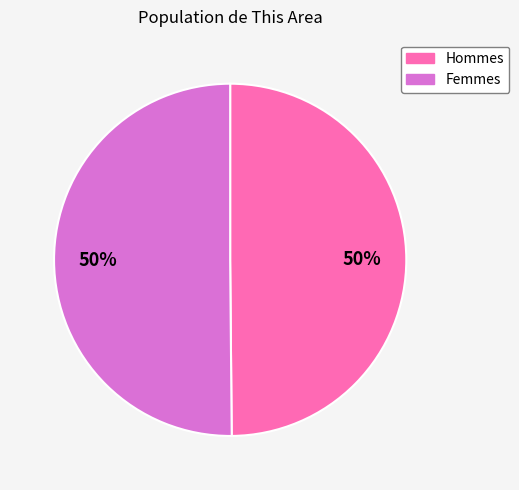

To the nearest percent, what is the average slice percentage?

50%